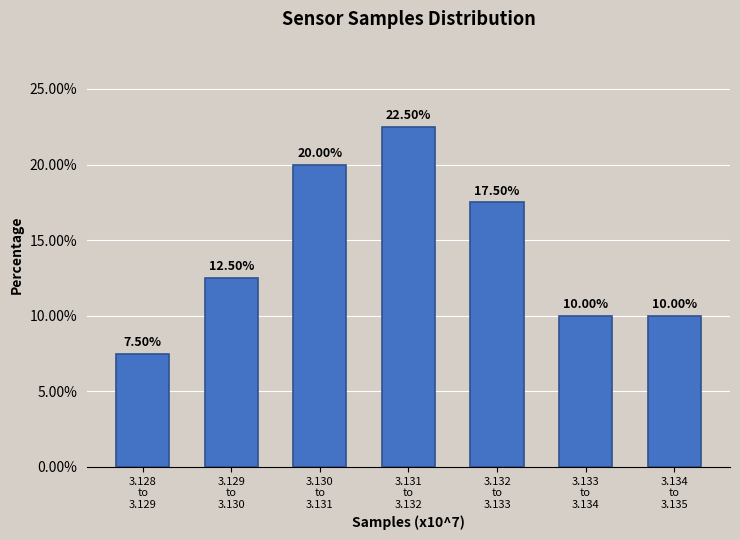

What is the difference between the second highest and minimum values?

12.5